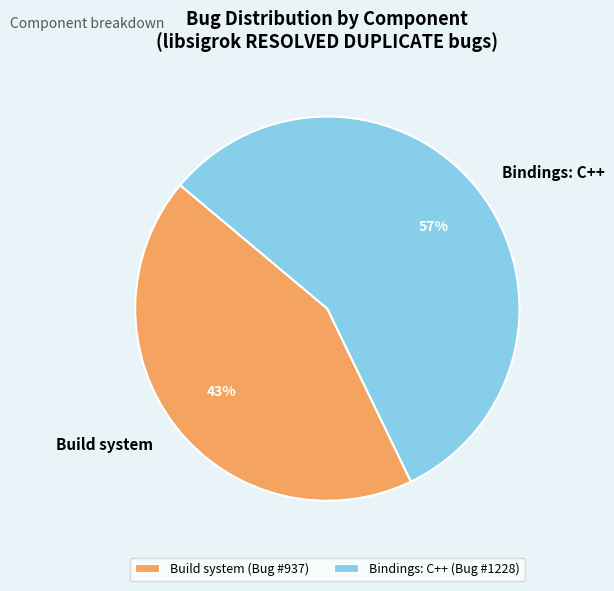

Does any single category account for the majority?

Yes